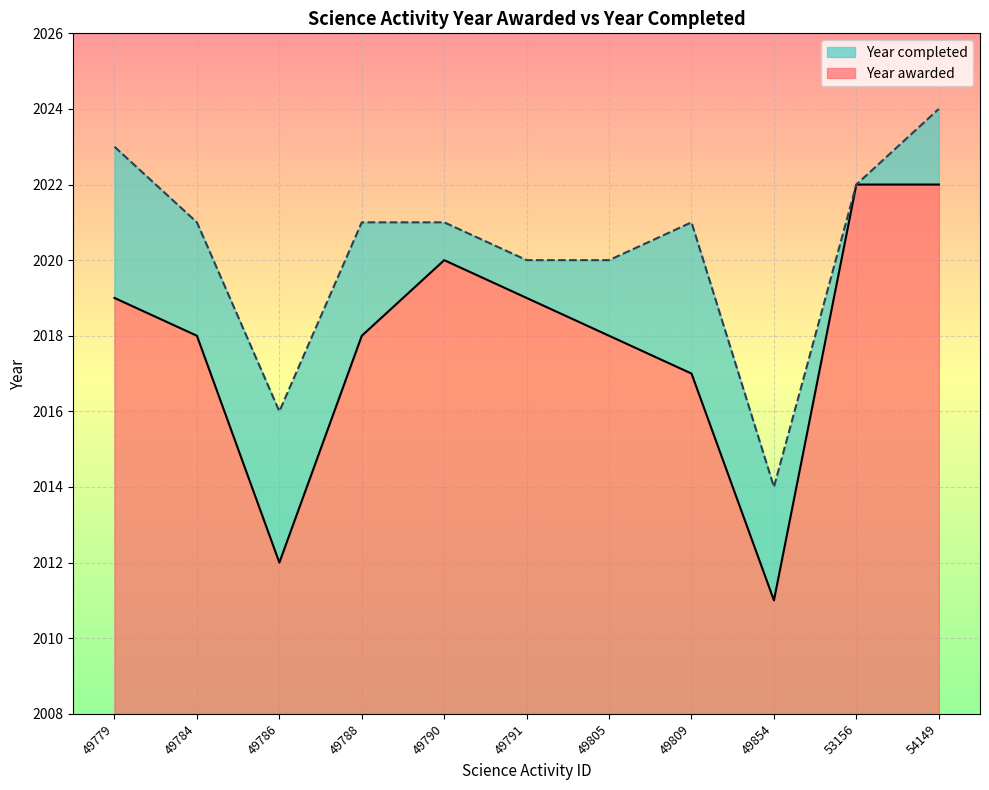

How many categories are shown in the chart?

11